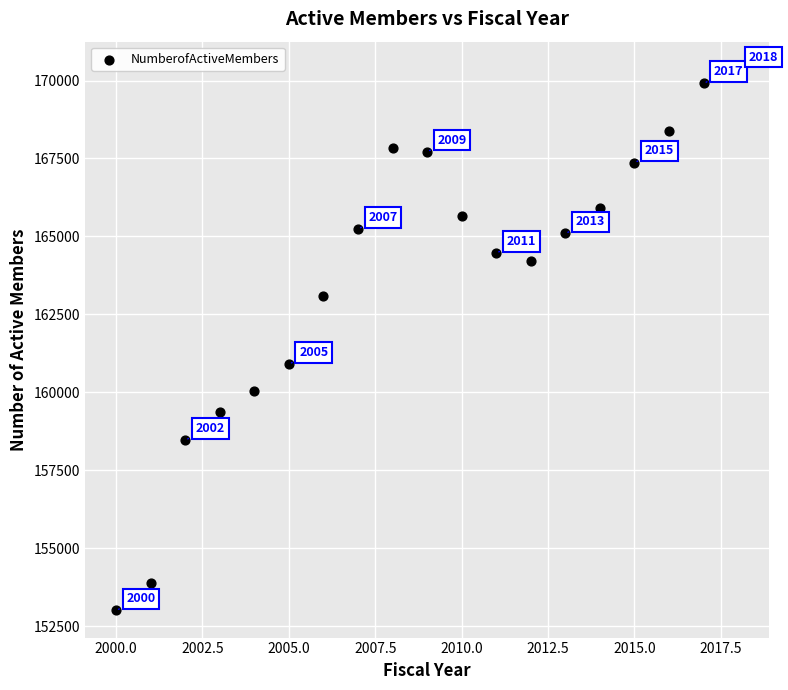

What is the range of Y values (max minus min)?

17378